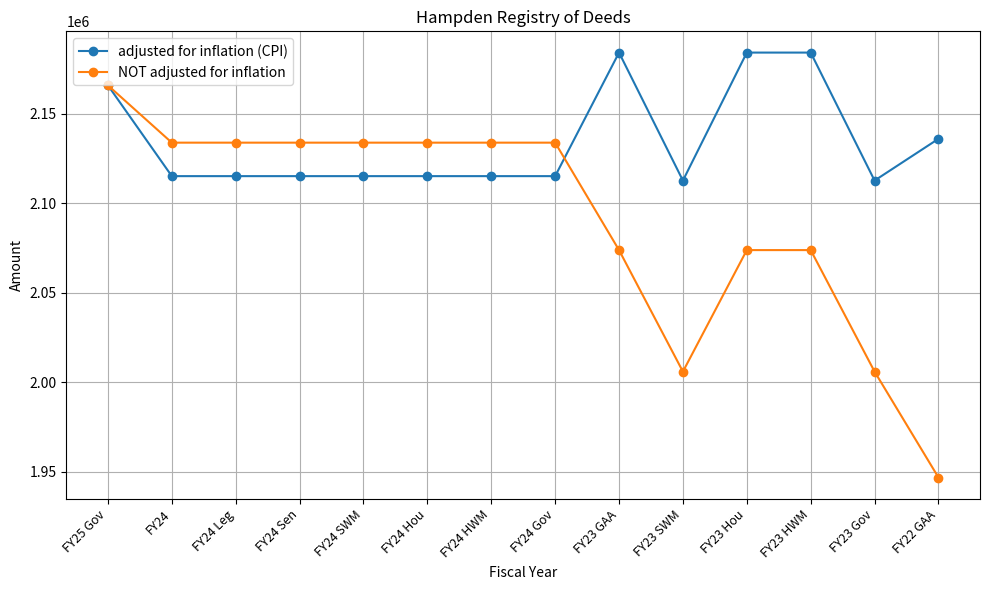

Which series has the largest total across all categories?

adjusted for inflation (CPI)